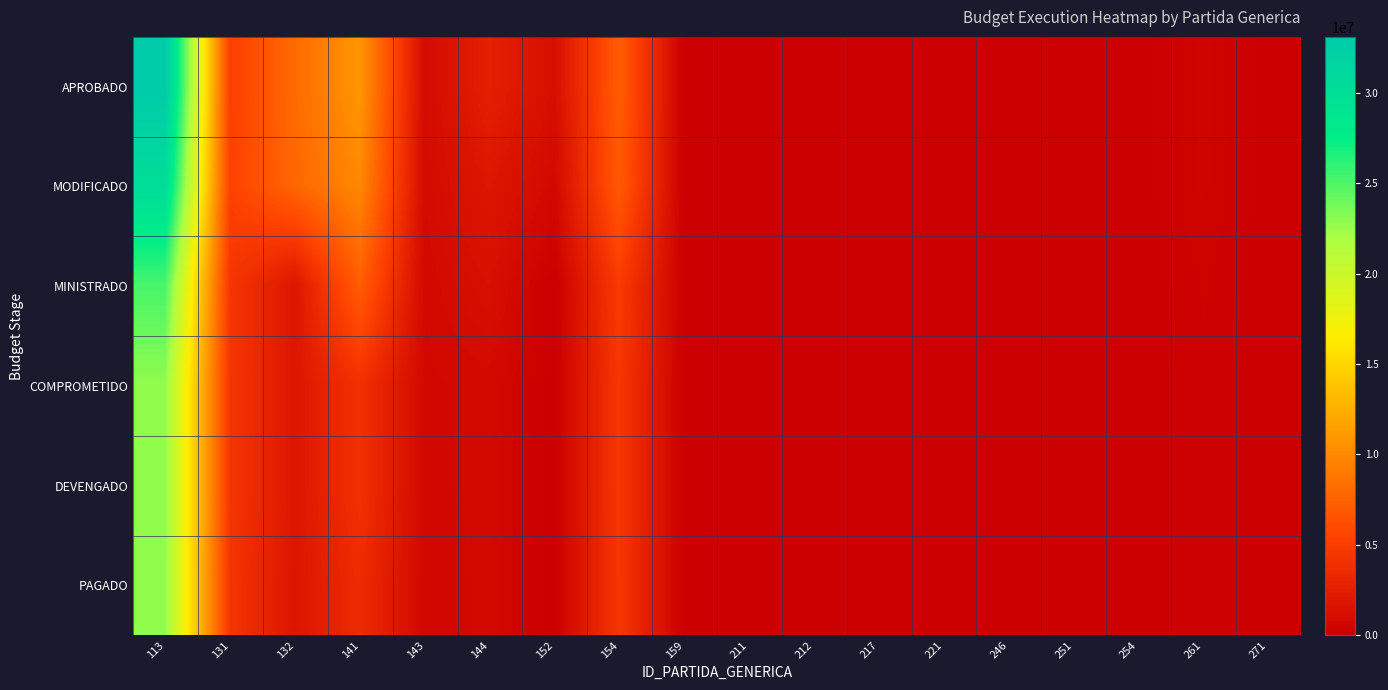

Reading left to right, extract all data points from this chart.

APROBADO: 113=33100000.0	131=5060076.5	132=8091563.0	141=10900000.0	143=889897.0	144=2630678.0	152=1236168.0	154=7179791.5	159=0.0	211=72000.0	212=20000.0	217=15000.0	221=35000.0	246=65000.0	251=30000.0	254=0.0	261=420000.0	271=30000.0
MODIFICADO: 113=30300000.0	131=5330088.0	132=7814926.3	141=9979262.9	143=924496.6	144=1859006.7	152=745637.0	154=6954929.1	159=22503.5	211=54255.7	212=53024.4	217=15000.0	221=33786.2	246=52510.7	251=30000.0	254=839.7	261=420000.0	271=29834.8
MINISTRADO: 113=25200000.0	131=4455499.5	132=1838600.3	141=7195621.9	143=779118.6	144=1304517.2	152=1500.0	154=4814964.6	159=22503.5	211=48255.7	212=53024.4	217=15000.0	221=8786.2	246=52510.7	251=30000.0	254=839.7	261=280000.0	271=14834.8
COMPROMETIDO: 113=22800000.0	131=4443820.6	132=1837076.4	141=4058987.0	143=741741.9	144=816651.7	152=1500.0	154=4533179.0	159=22503.5	211=43159.9	212=50941.4	217=0.0	221=8607.5	246=0.0	251=0.0	254=839.7	261=224000.0	271=6430.0
DEVENGADO: 113=22800000.0	131=4443820.6	132=1837076.4	141=4058987.0	143=741741.9	144=816651.7	152=1500.0	154=4533179.0	159=22503.5	211=43159.9	212=50941.4	217=0.0	221=8607.5	246=0.0	251=0.0	254=839.7	261=224000.0	271=6430.0
PAGADO: 113=22800000.0	131=4363464.6	132=1802487.9	141=3613092.8	143=664780.8	144=816651.7	152=1500.0	154=4518707.6	159=22503.5	211=43159.9	212=50941.4	217=0.0	221=8607.5	246=0.0	251=0.0	254=839.7	261=224000.0	271=6430.0